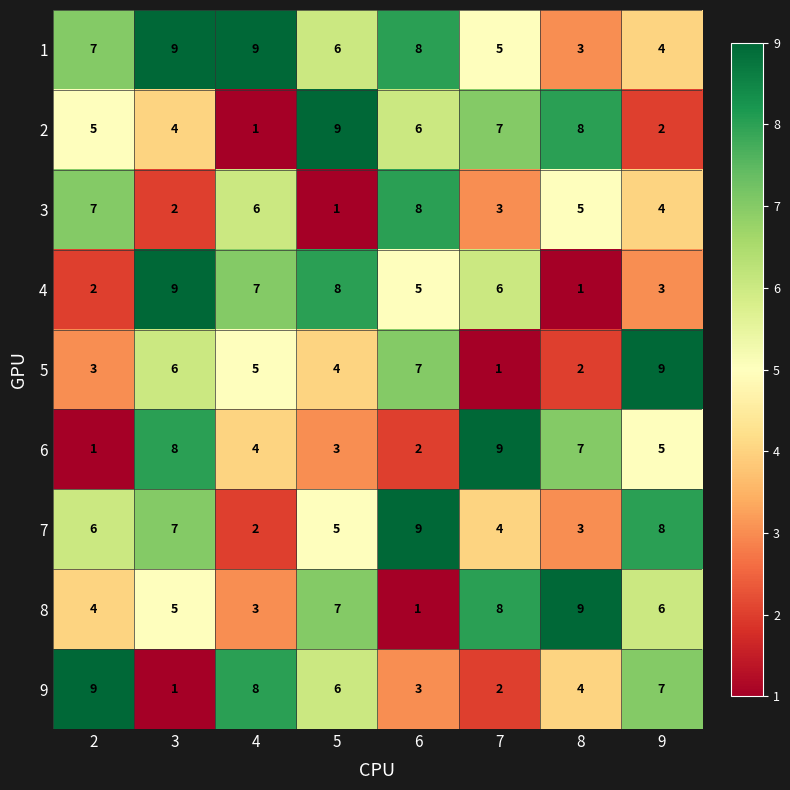

At which label is 1 closest to 6?

5